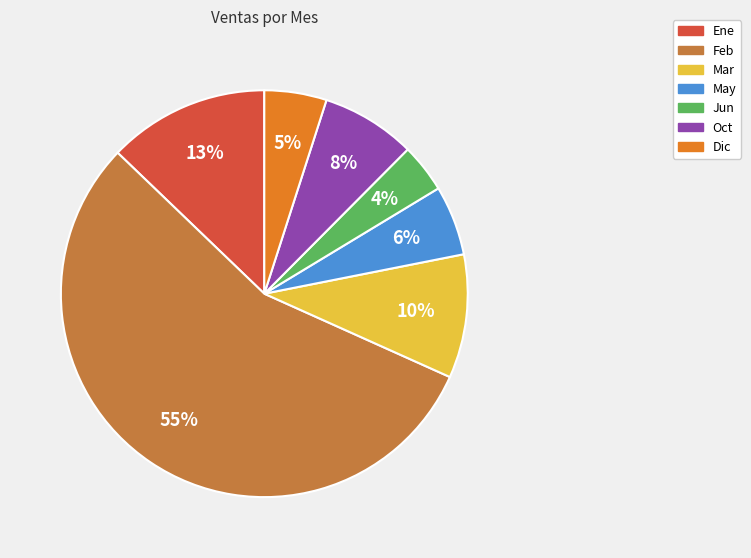

Count the number of slices in the pie.

7